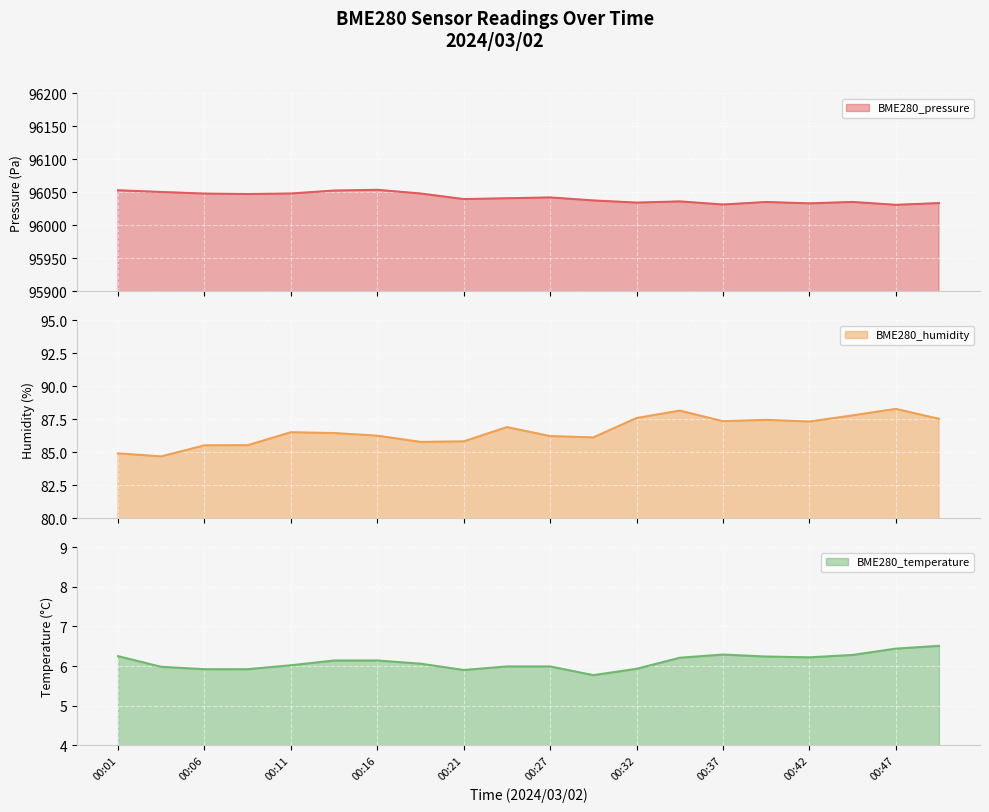

At how many categories does at least one series exceed 88372?

20